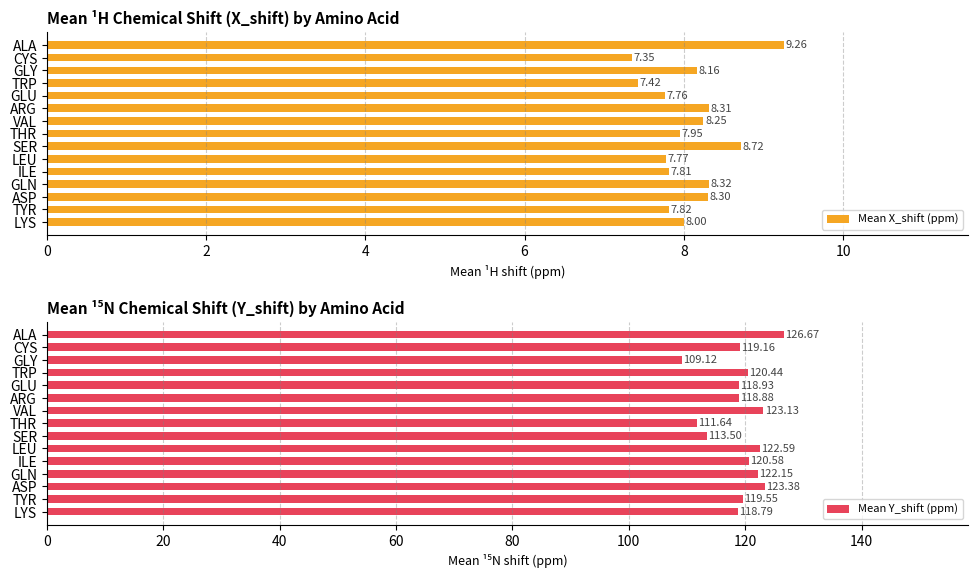

At which label does Mean X_shift (ppm) reach its peak?

ALA